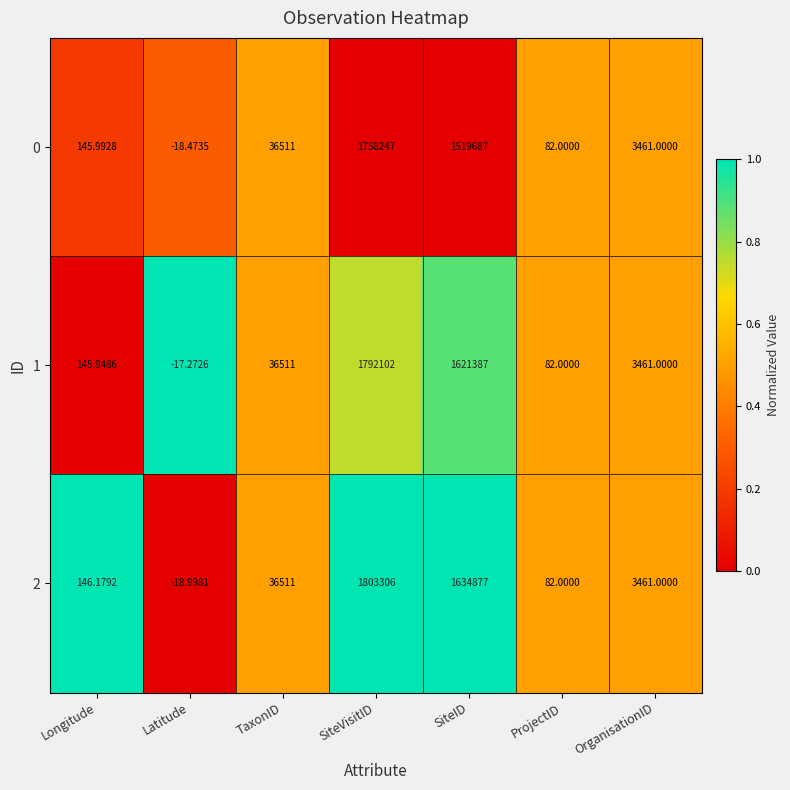

Between SiteID and ProjectID, which series saw the biggest shift?

2